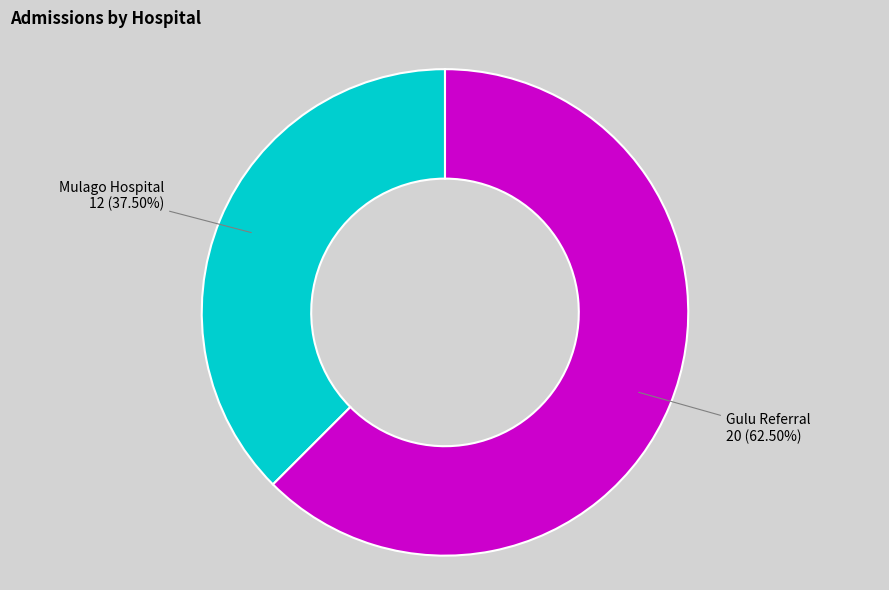

To the nearest percent, what is the average slice percentage?

50%